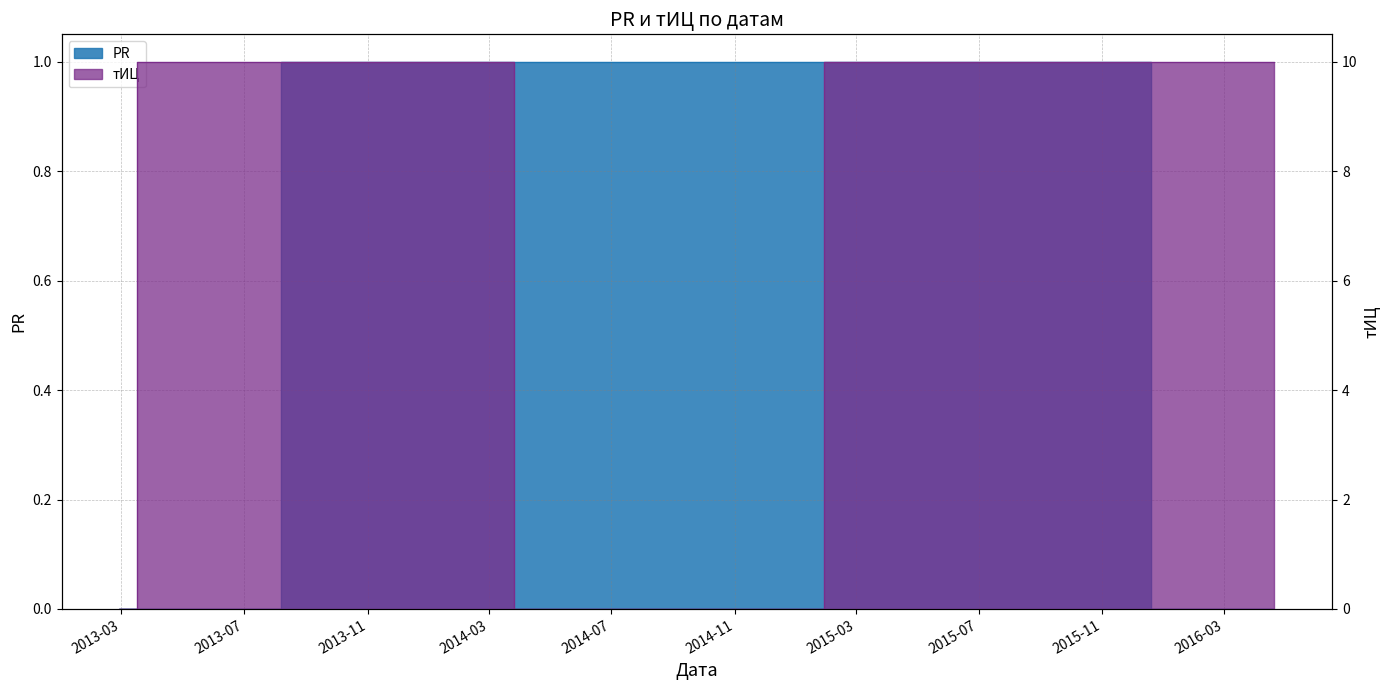

How many intersections are there between PR and тИЦ?

2